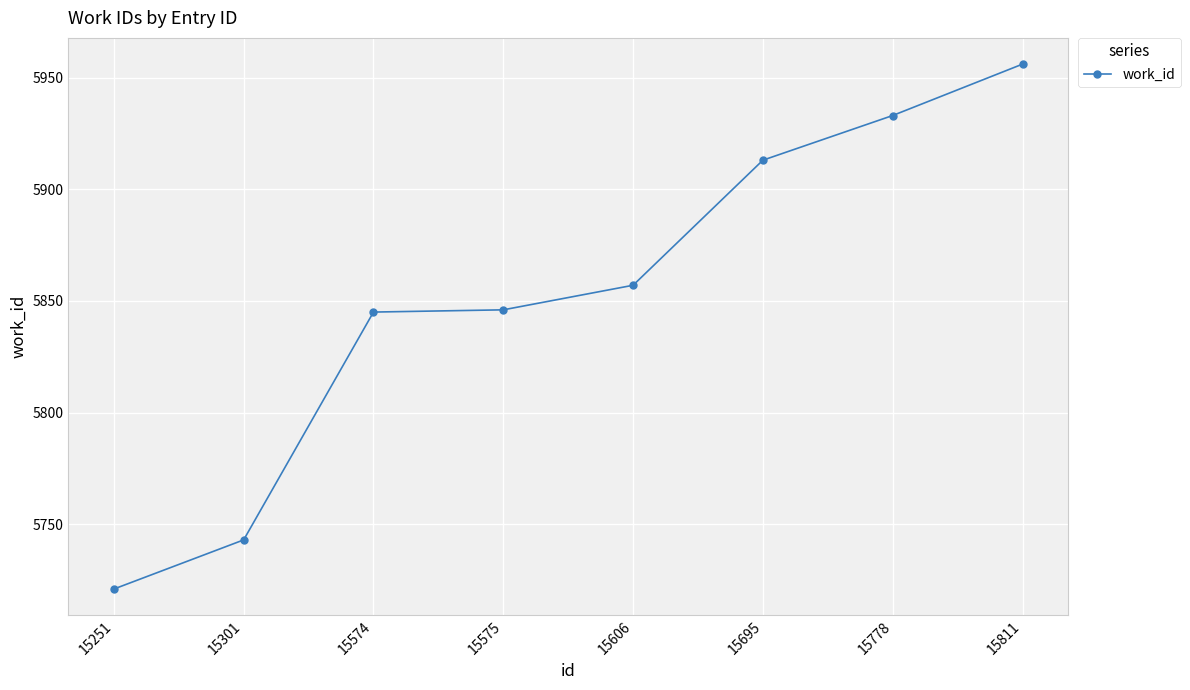

What is the change in value from 15251 to 15811?

+235